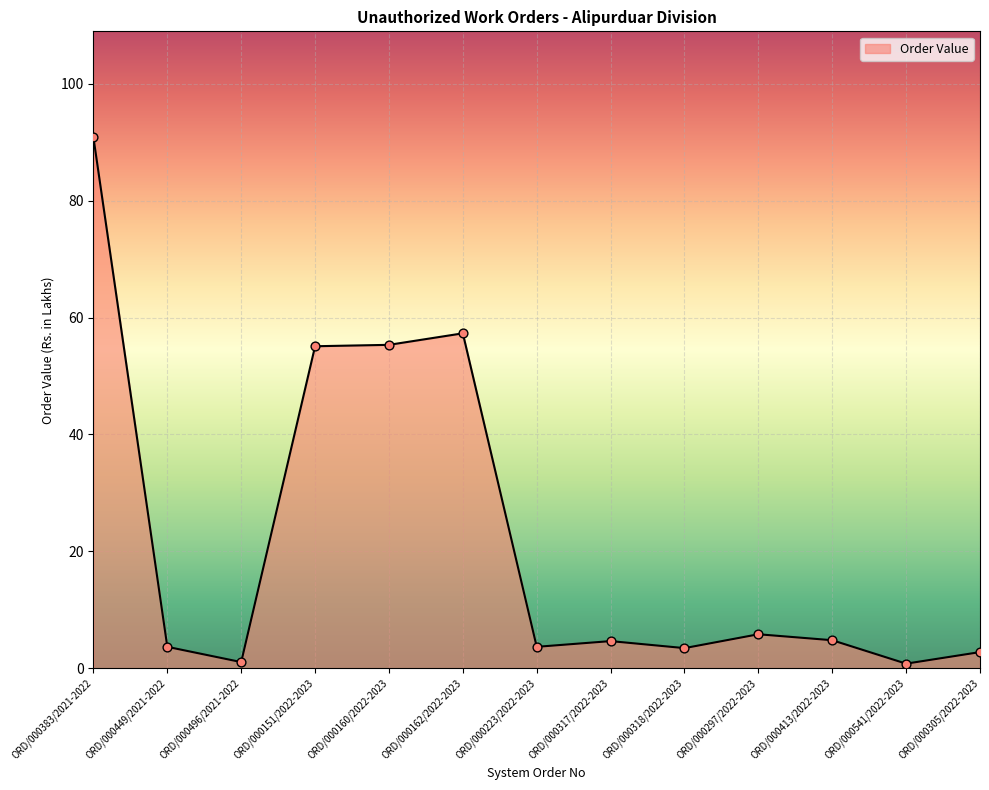

What is the change in value from ORD/000151/2022-2023 to ORD/000297/2022-2023?

-49.3